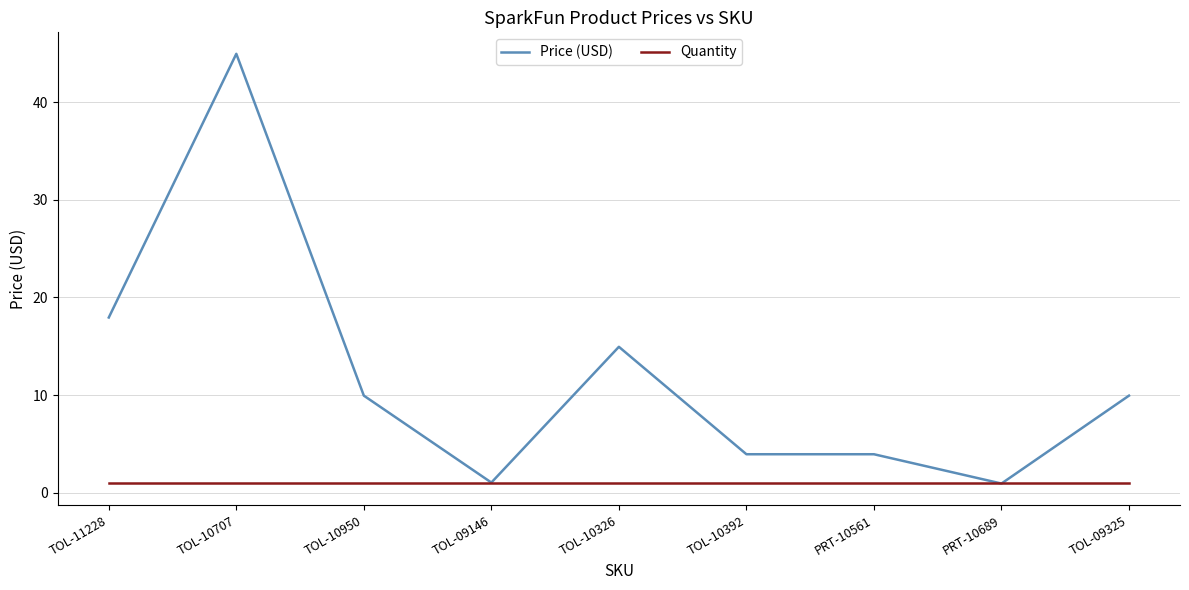

Rank the series by their maximum value, from lowest to highest.

Quantity, Price (USD)